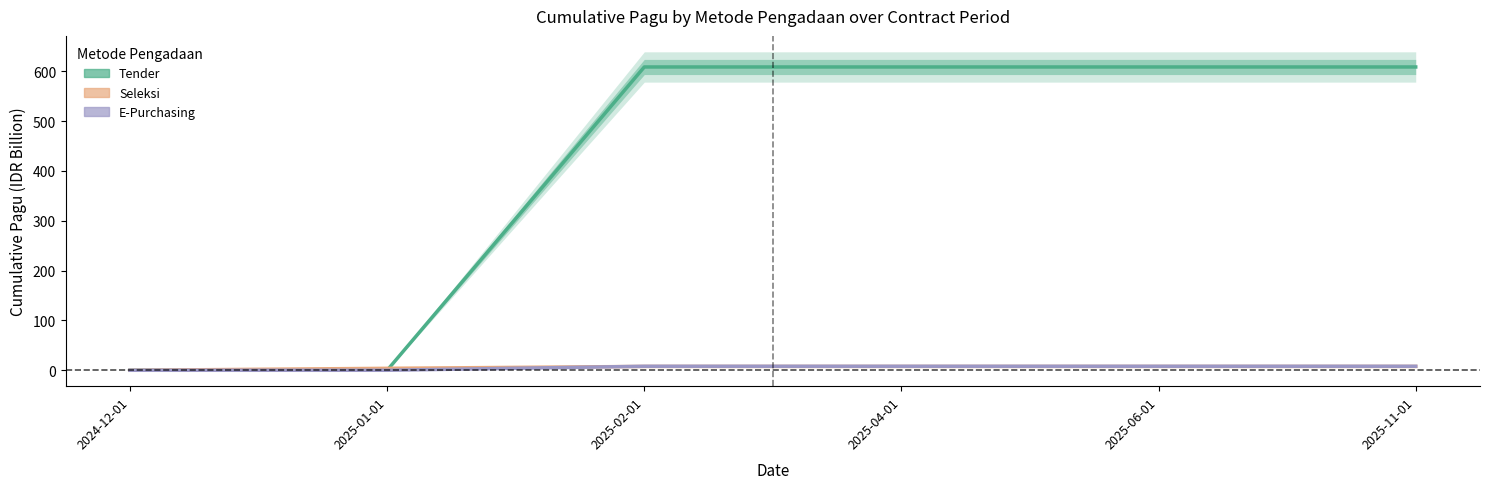

At how many categories does at least one series exceed 304?

4